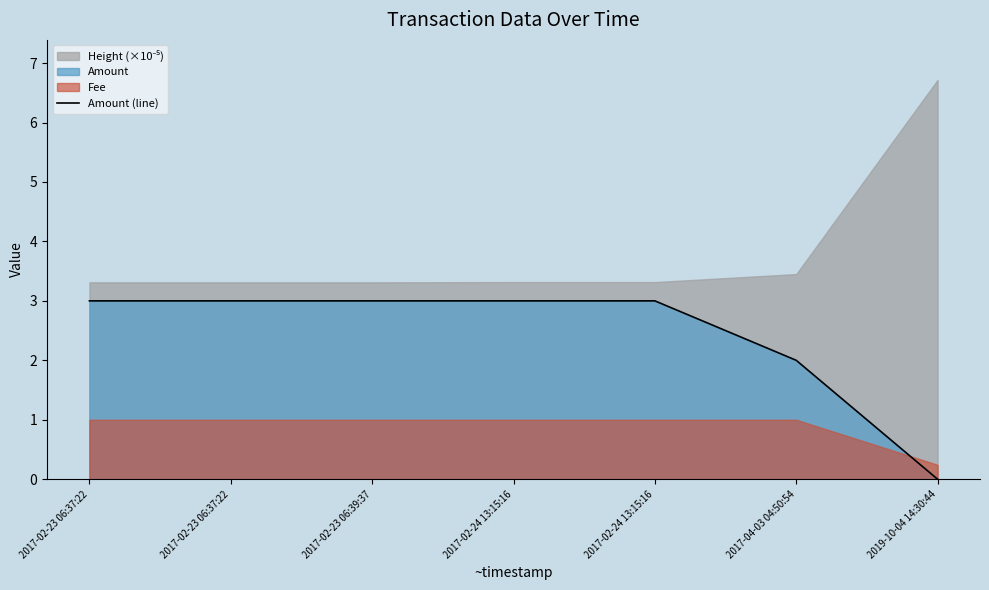

Which category has the lowest value across all series?

2019-10-04 14:30:44